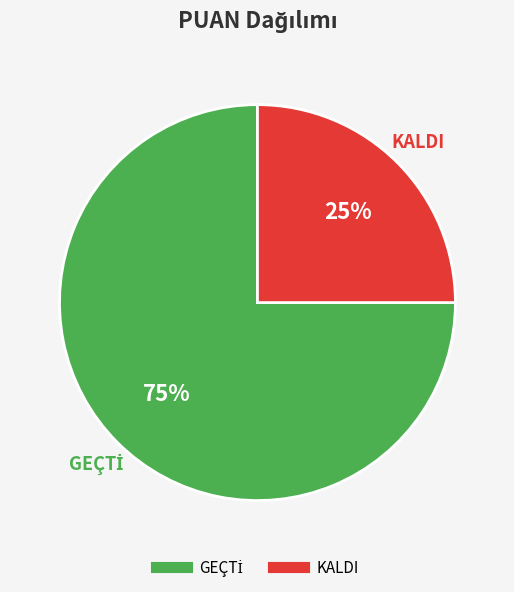

To the nearest percent, what portion does KALDI represent?

25%